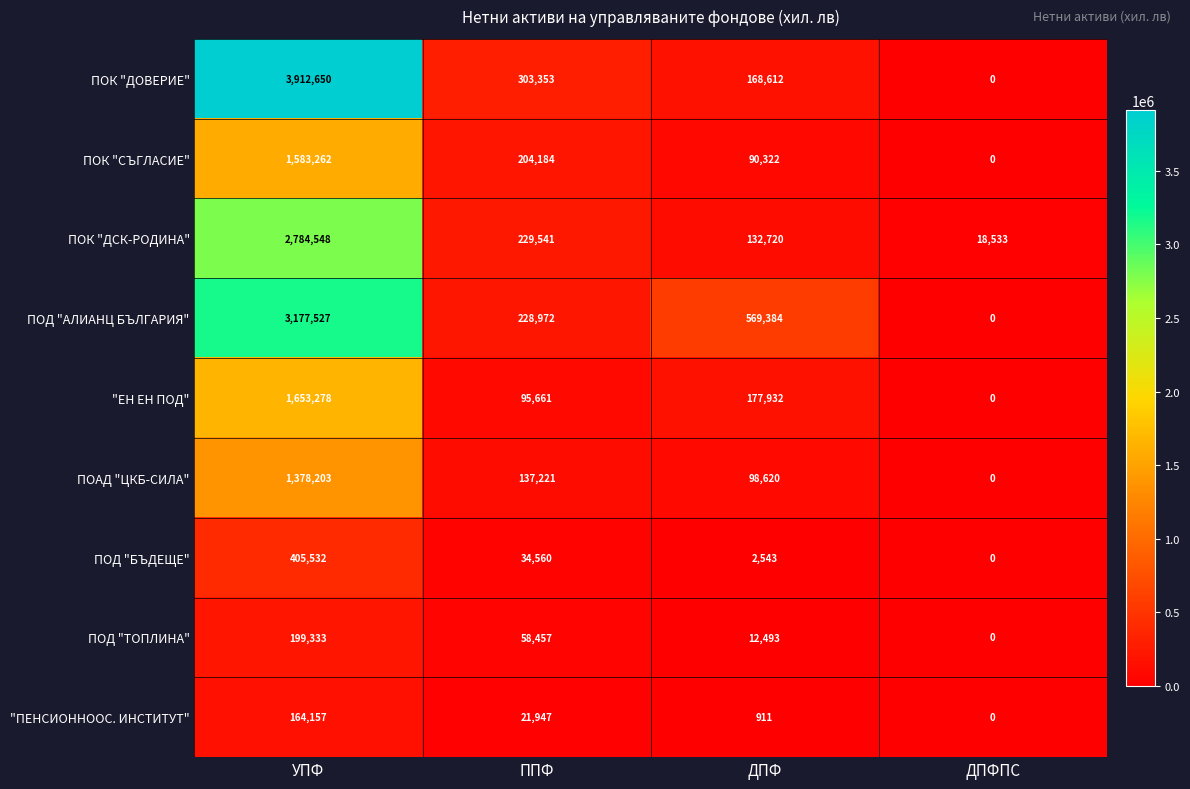

Rank the series at ДПФ from lowest to highest value.

"ПЕНСИОННООС. ИНСТИТУТ", ПОД "БЪДЕЩЕ", ПОД "ТОПЛИНА", ПОК "СЪГЛАСИЕ", ПОАД "ЦКБ-СИЛА", ПОК "ДСК-РОДИНА", ПОК "ДОВЕРИЕ", "ЕН ЕН ПОД", ПОД "АЛИАНЦ БЪЛГАРИЯ"